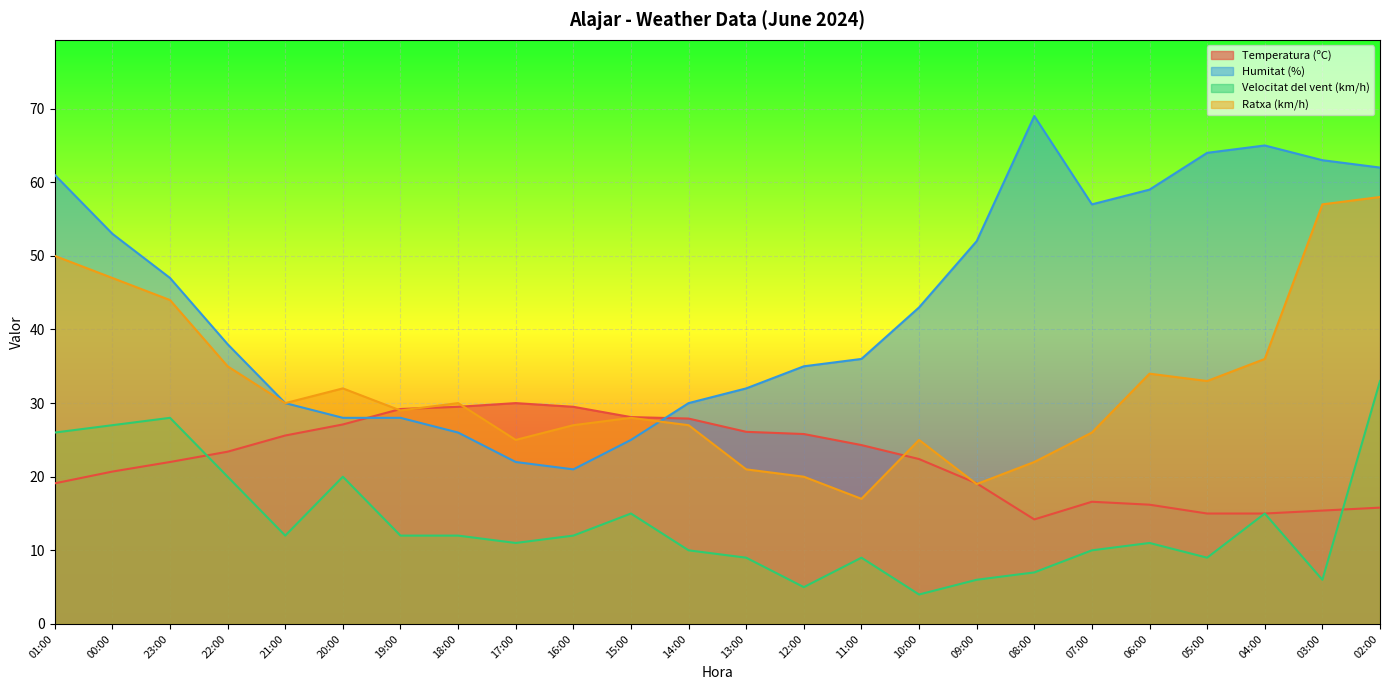

What is the sum of the Humitat (%) values at 22:00 and 04:00?

103.0